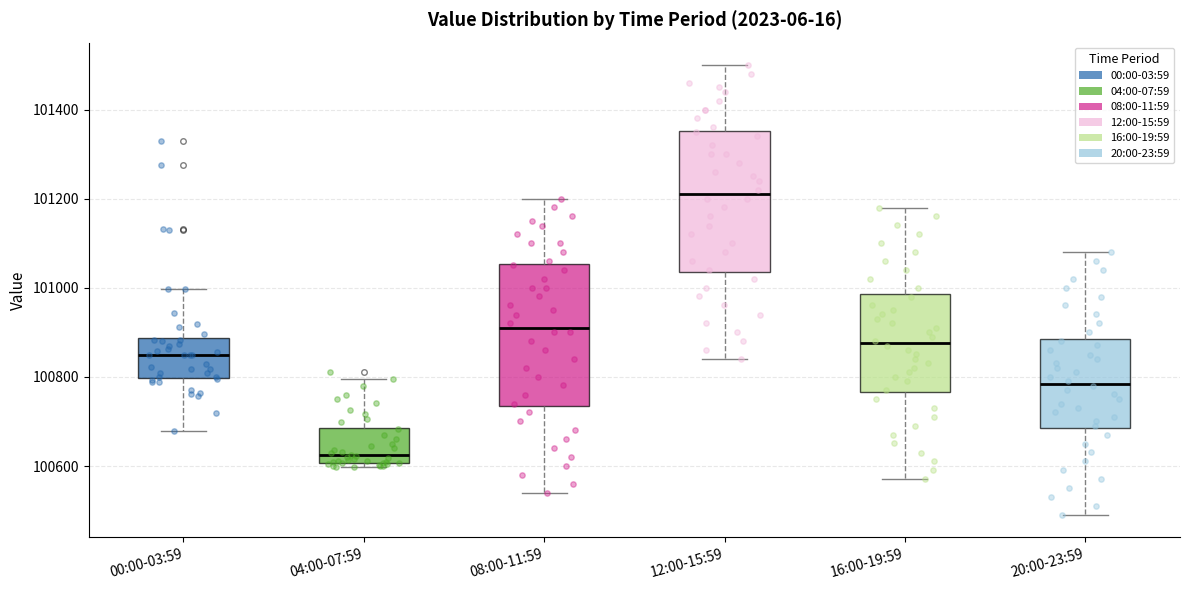

Where does the median line of the box for 04:00-07:59 sit on the y-axis? The values are not printed on the chart, so give them approximately, as read against the axis.

100620